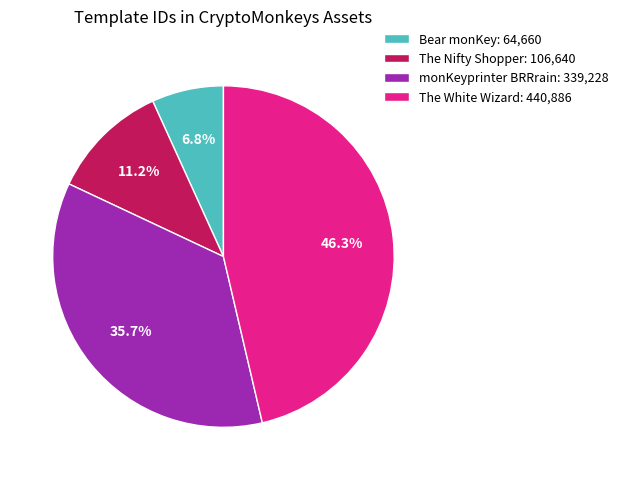

Count the number of slices in the pie.

4